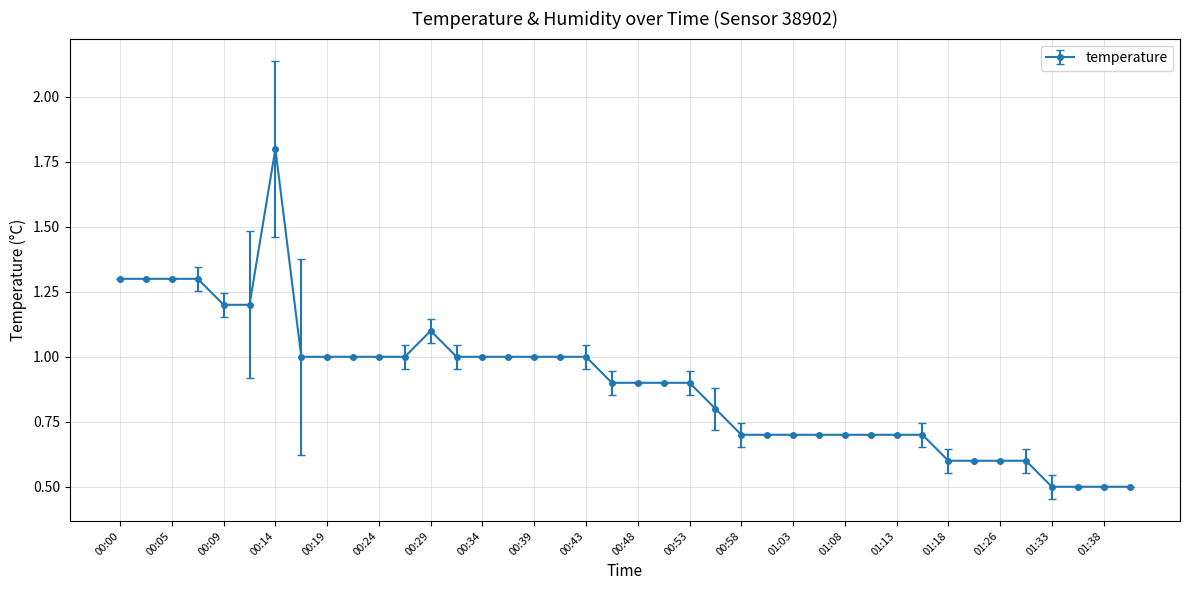

What is the average value?

0.9